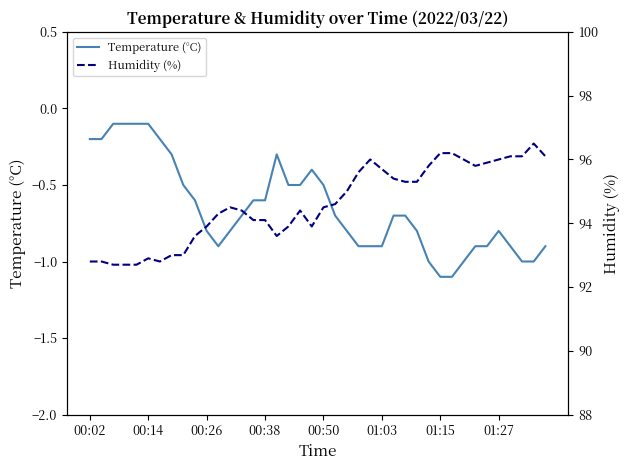

True or false: Temperature (°C) has more than 0 interior local peaks.

True